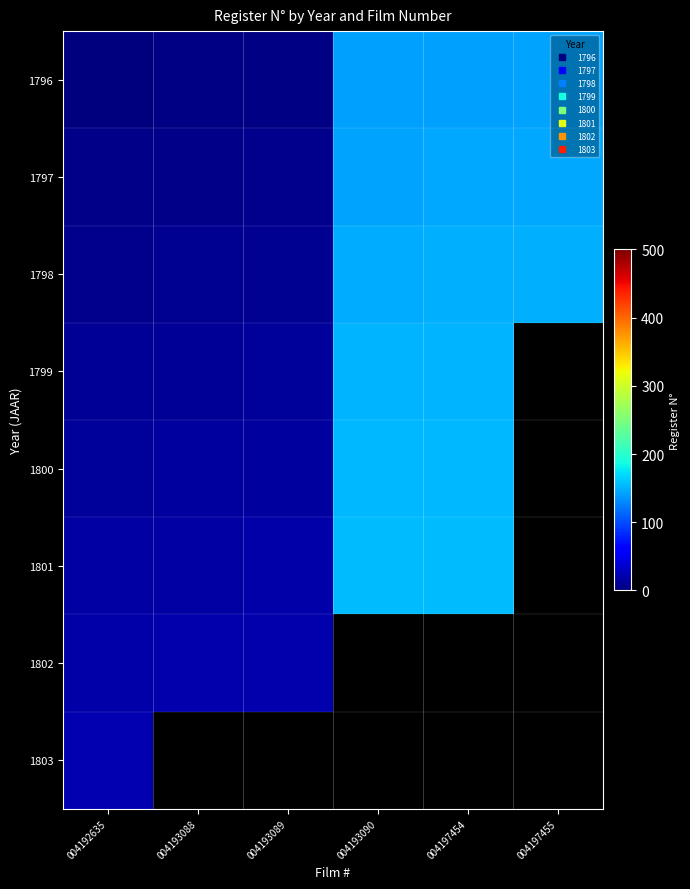

Rank the categories by 1800 value from lowest to highest.

004192635, 004193088, 004193089, 004193090, 004197454, 004197455